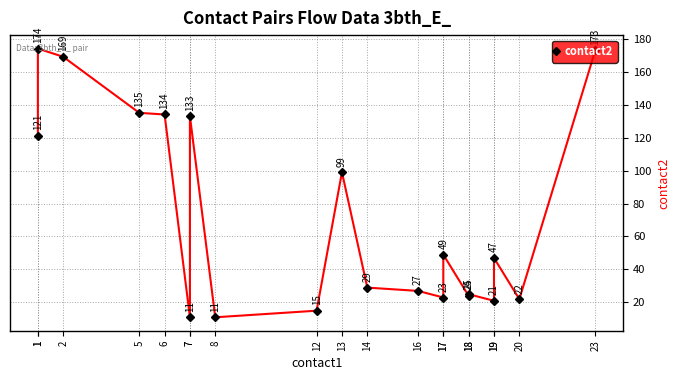

Is it true that the value at 8 is 11?

True